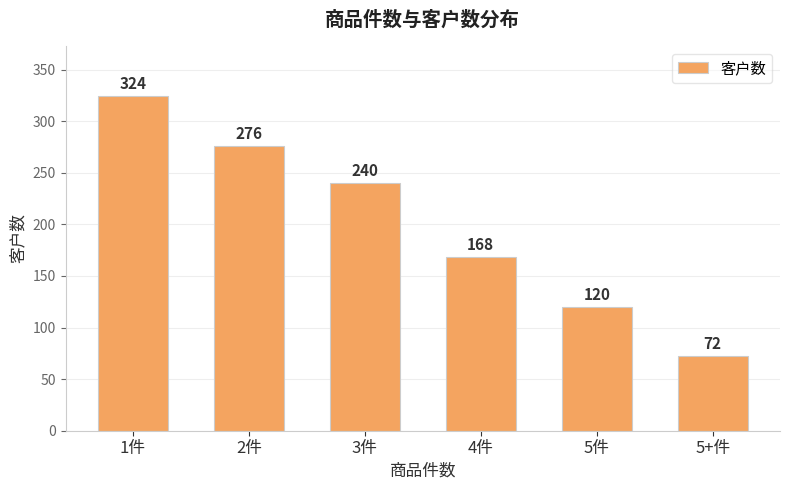

How many bars are there in total?

6